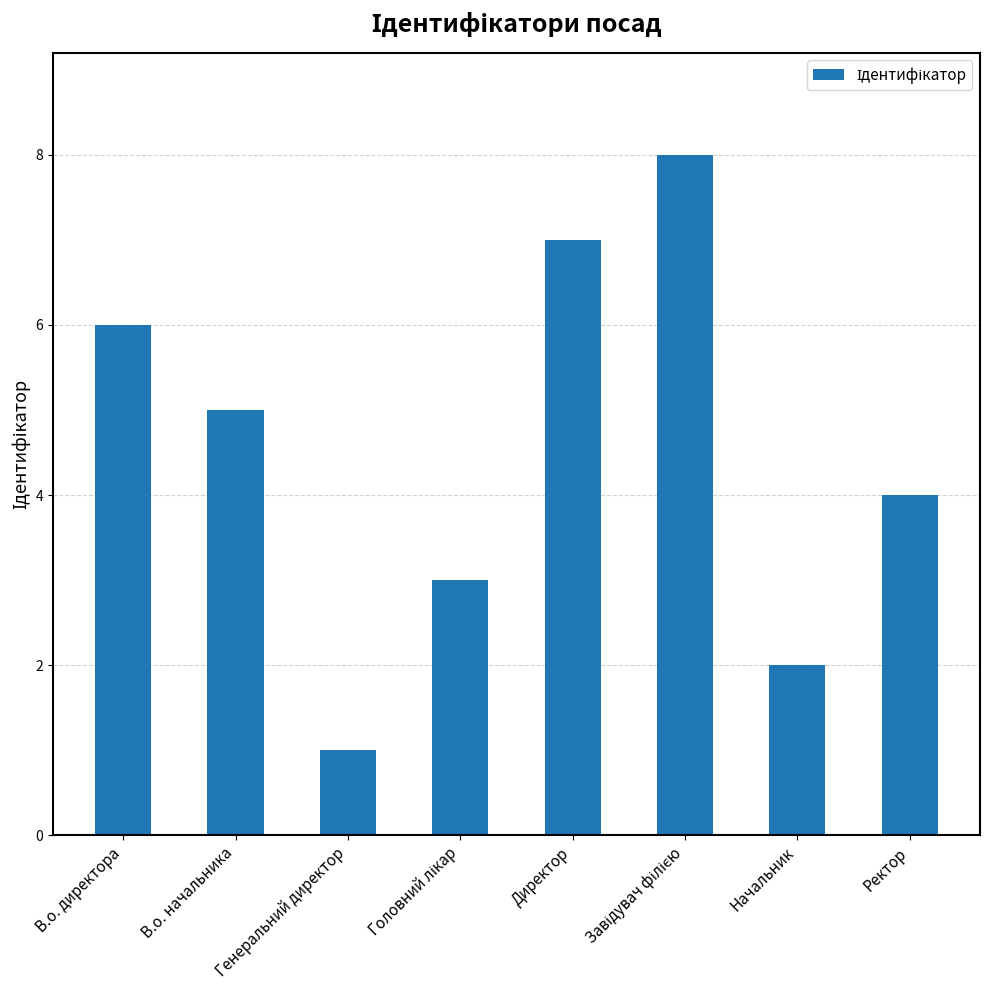

True or false: the data shows 5 at В.о. начальника.

True